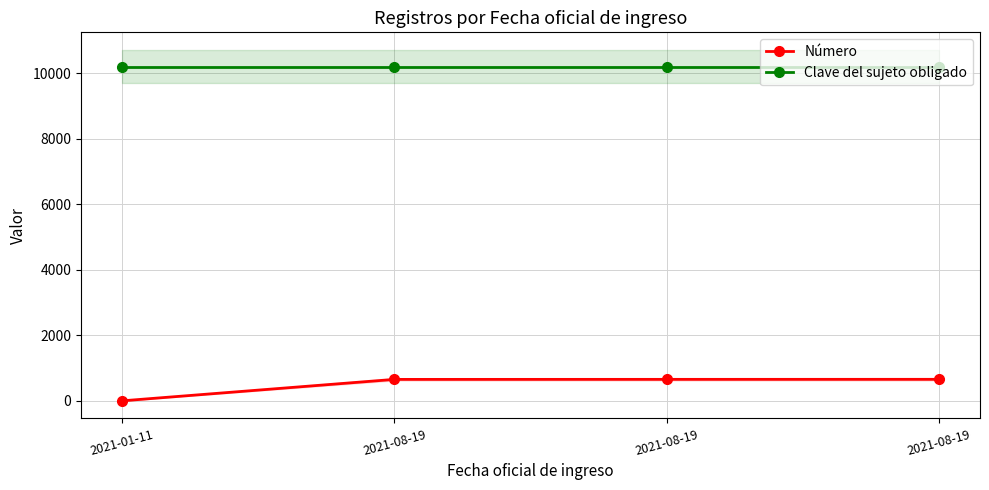

At which label is Número closest to 332?

2021-08-19